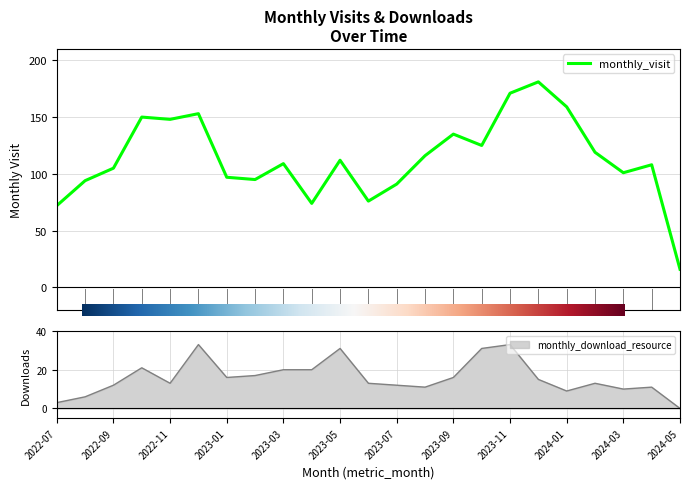

What is the difference between the highest and lowest values at 2022-10?

129